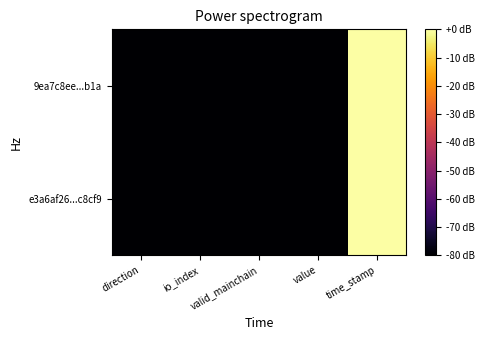

At which category is the sum across all series the highest?

time_stamp